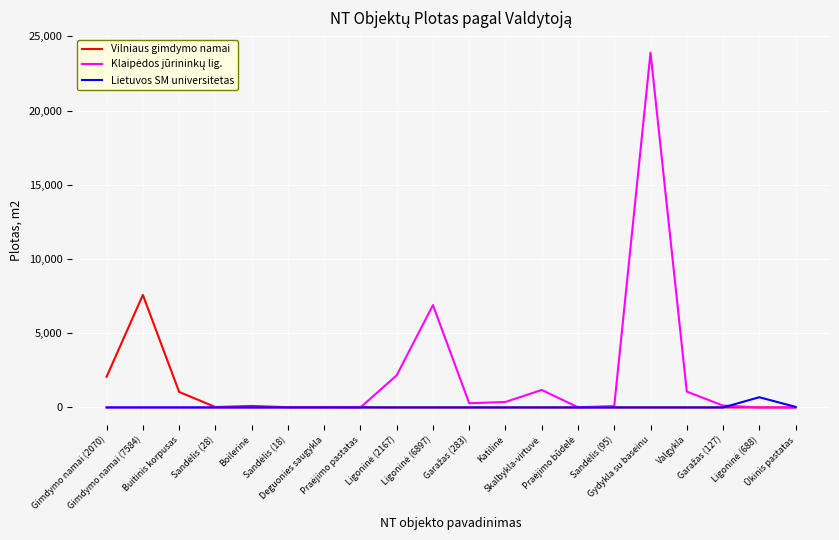

What is the greatest value displayed?

23907.6